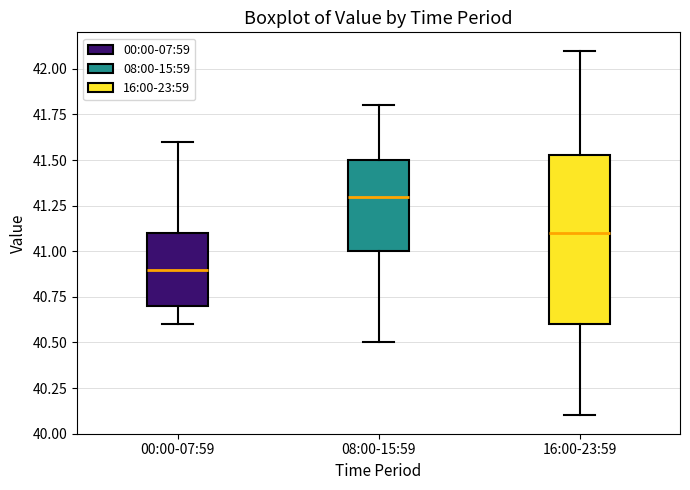

Which box's median line is the lowest?

00:00-07:59